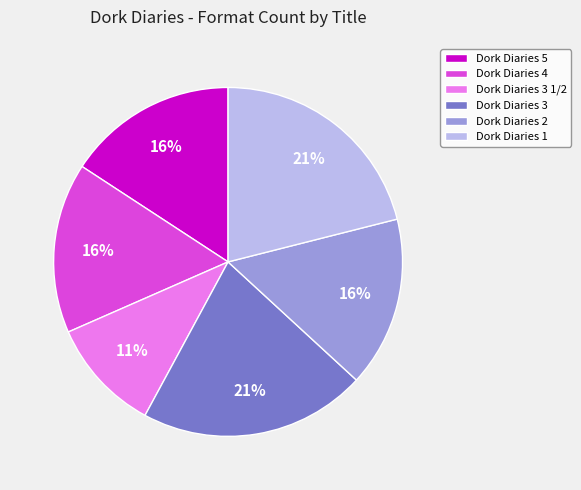

What is the ratio of the value at Dork Diaries 1 to the value at Dork Diaries 5?

1.3